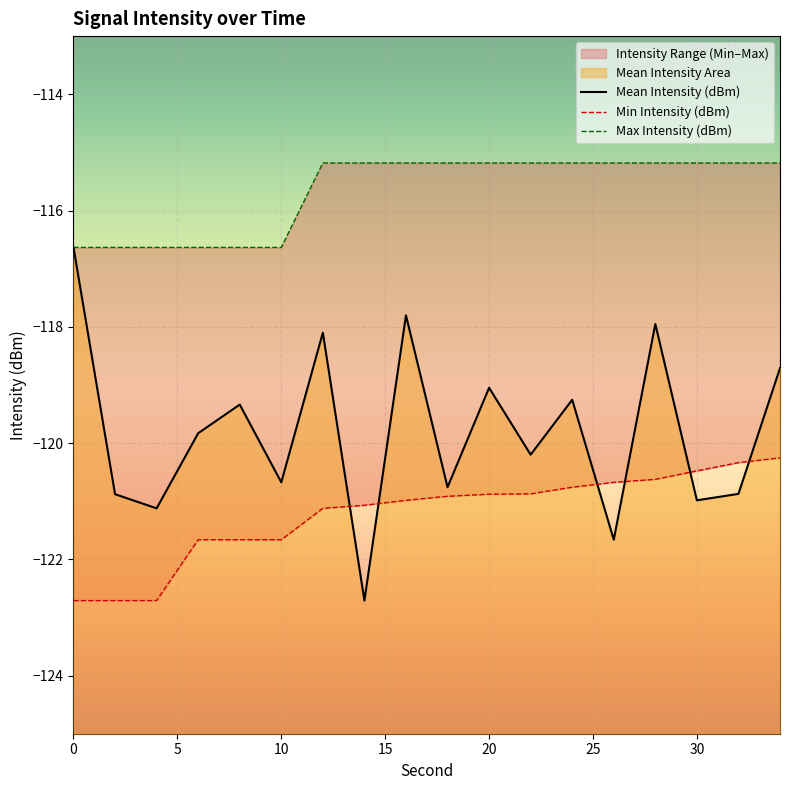

Reading right to left, extract all data points from this chart.

Mean Intensity (dBm): 34=-118.7	32=-120.9	30=-121.0	28=-118.0	26=-121.7	24=-119.3	22=-120.2	20=-119.0	18=-120.8	16=-117.8	14=-122.7	12=-118.1	10=-120.7	8=-119.3	6=-119.8	4=-121.1	2=-120.9	0=-116.6
Min Intensity (dBm): 34=-120.3	32=-120.3	30=-120.5	28=-120.6	26=-120.7	24=-120.8	22=-120.9	20=-120.9	18=-120.9	16=-121.0	14=-121.1	12=-121.1	10=-121.7	8=-121.7	6=-121.7	4=-122.7	2=-122.7	0=-122.7
Max Intensity (dBm): 34=-115.2	32=-115.2	30=-115.2	28=-115.2	26=-115.2	24=-115.2	22=-115.2	20=-115.2	18=-115.2	16=-115.2	14=-115.2	12=-115.2	10=-116.6	8=-116.6	6=-116.6	4=-116.6	2=-116.6	0=-116.6